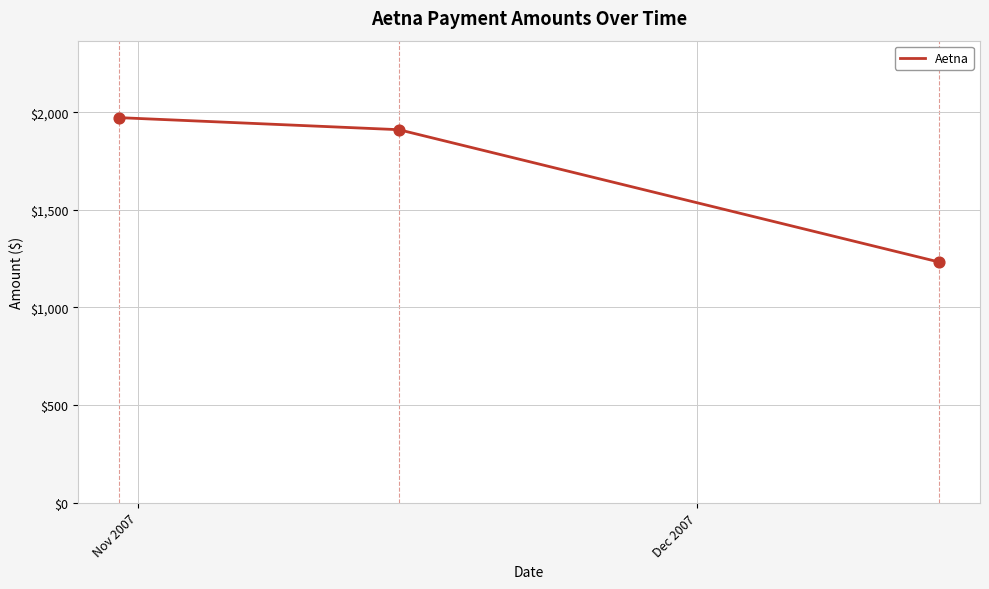

What is the maximum value shown in the chart?

1972.7